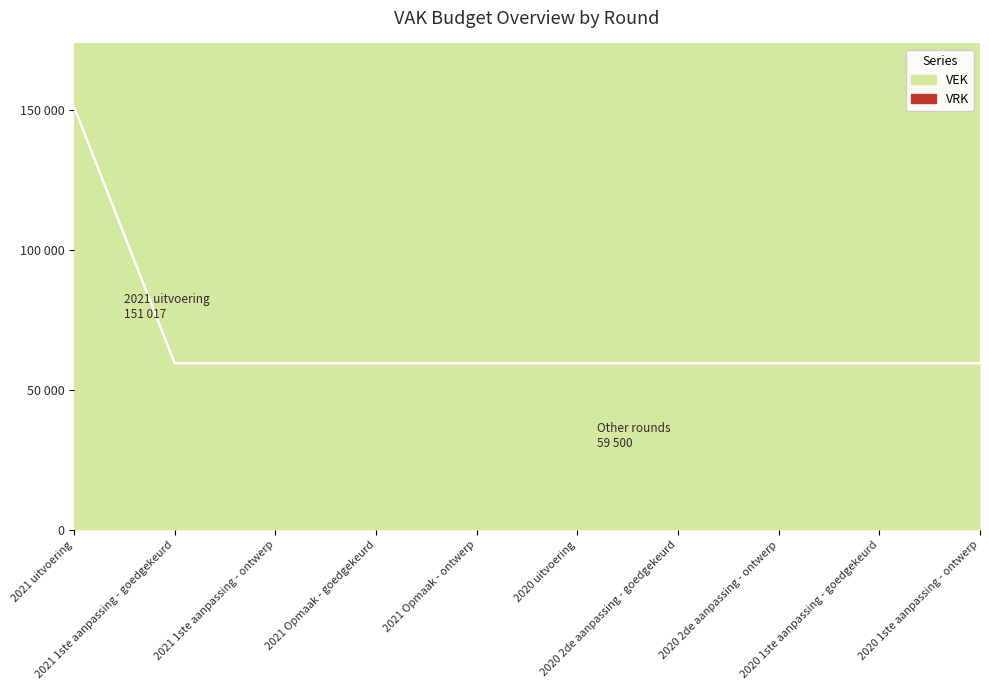

What is the sum of the values at 2021 1ste aanpassing - goedgekeurd and 2021 Opmaak - goedgekeurd?

119000